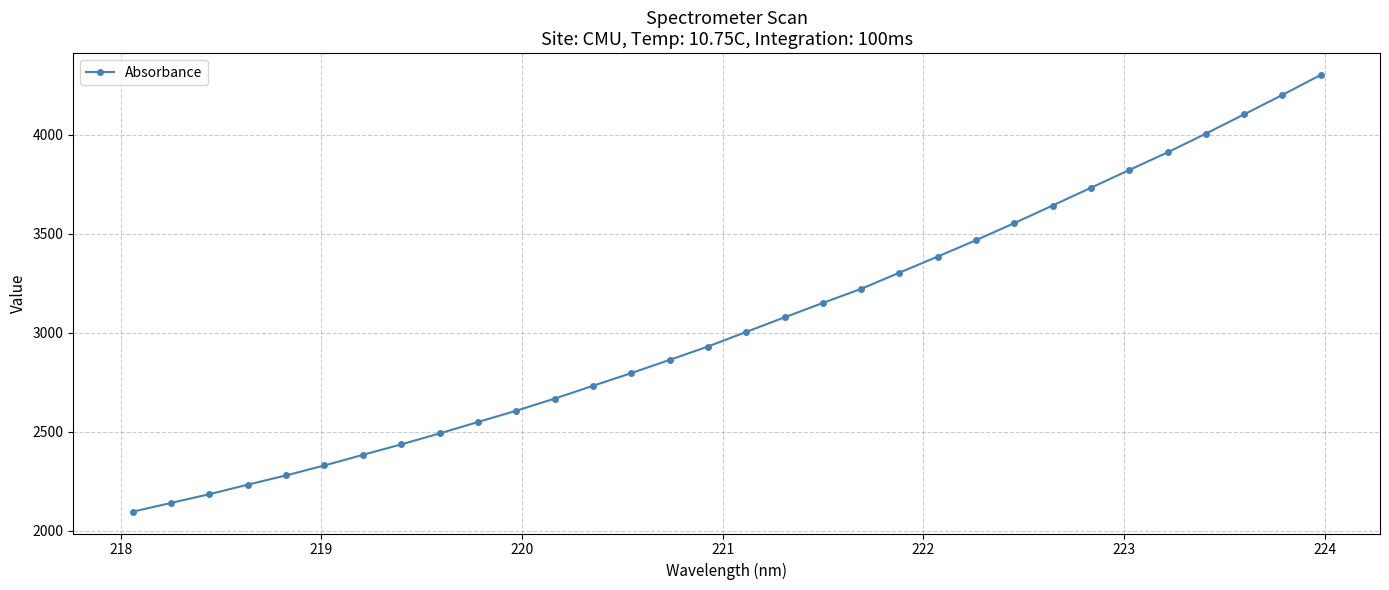

What is the greatest value displayed?

4302.6